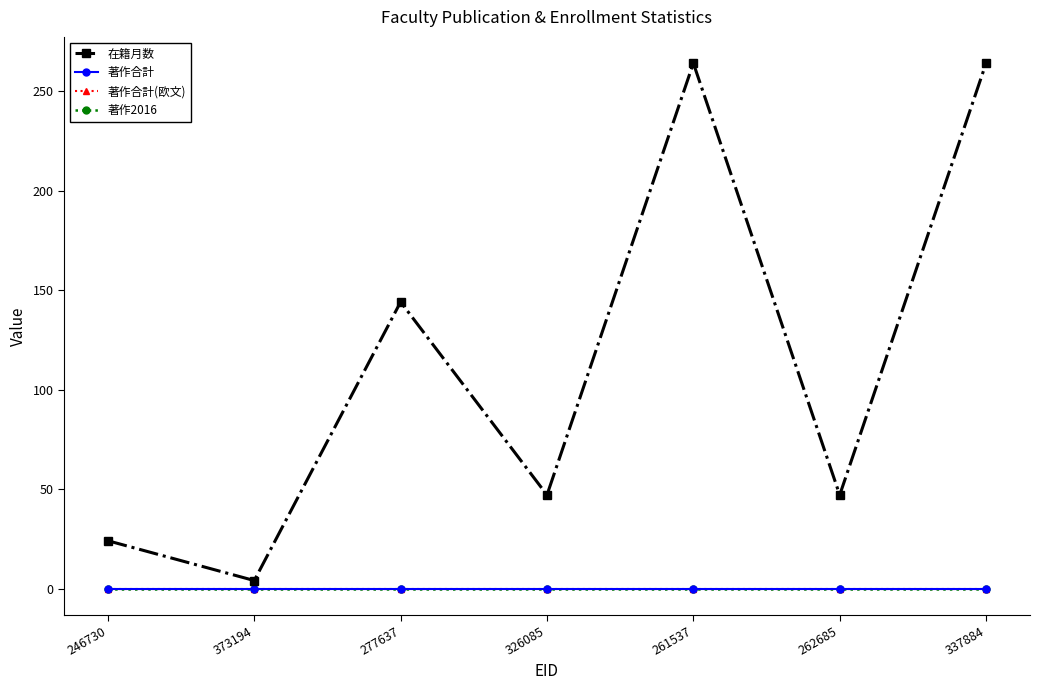

Is this an area chart (filled region under the line)?

No